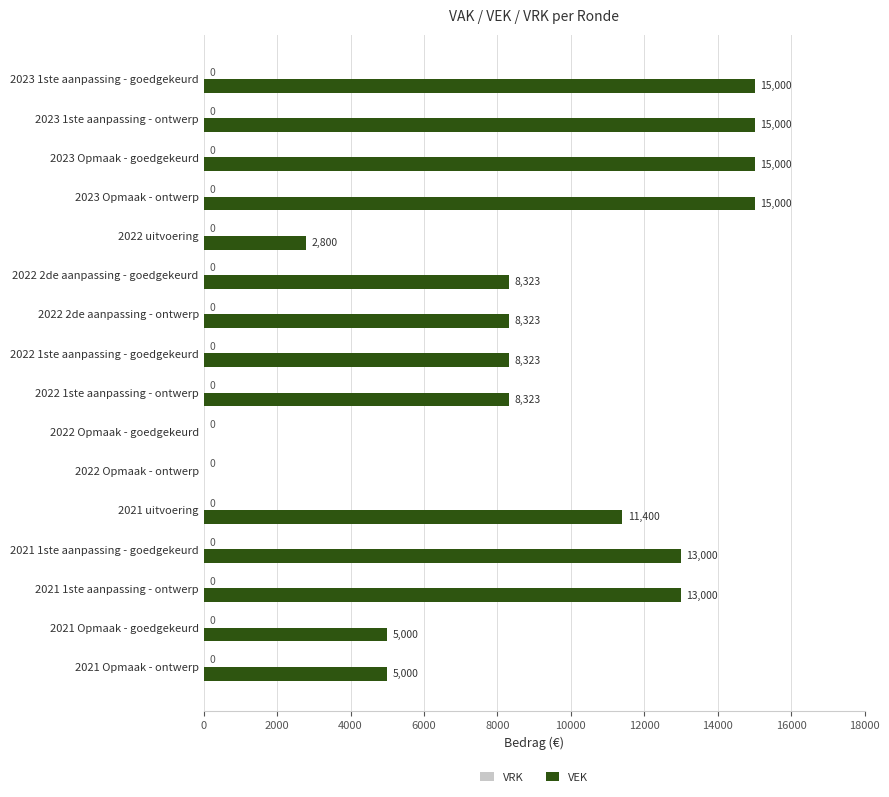

What is the sum of all values?

143492